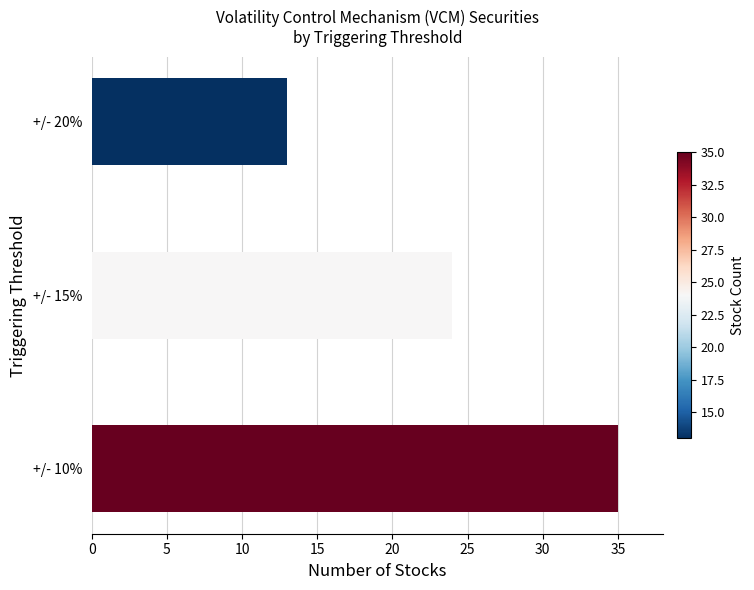

What is the sum of all values?

72